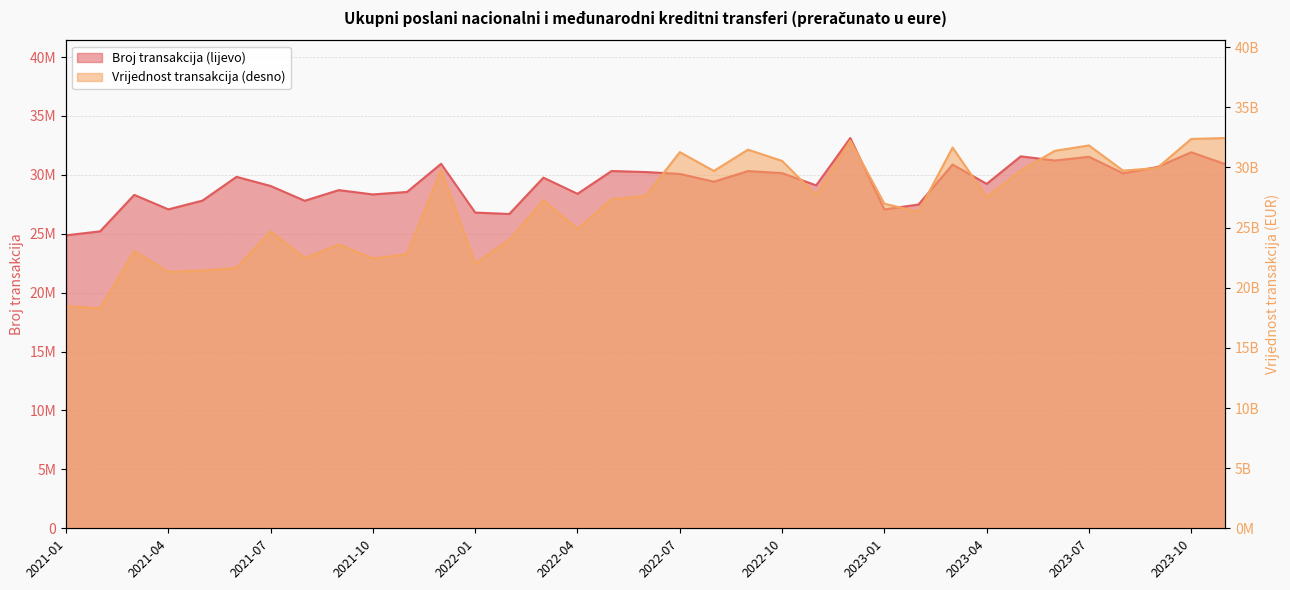

Reading right to left, transcribe all the data shown in this chart.

Broj transakcija (lijevo): 30904963.0	31917418.0	30660528.0	30127997.0	31533895.0	31215923.0	31571272.0	29233448.0	30873178.0	27480162.0	27064538.0	33125317.0	29109938.0	30144984.0	30320151.0	29419536.0	30080518.0	30238318.0	30326244.0	28391370.0	29763236.0	26678825.0	26798037.0	30938490.0	28547008.0	28337242.0	28703426.0	27801855.0	29054860.0	29832154.0	27811766.0	27070429.0	28299517.0	25205591.0	24866003.0
Vrijednost transakcija (desno): 32442870211.5	32366769674.2	29949391799.6	29733507097.5	31826763275.1	31380048479.8	29738147873.2	27536891121.4	31650471466.2	26306625002.9	26983542987.6	32220054663.3	27717310707.8	30541937469.7	31476510609.5	29707168905.5	31269837569.7	27621994082.7	27352555172.8	24889658719.7	27263342704.7	23984853556.8	22016154730.1	29804905945.9	22788898926.2	22430951575.5	23590908349.2	22458402394.2	24681520016.7	21643379615.1	21428240659.9	21316232129.6	23036511626.3	18281375895.6	18473217441.7